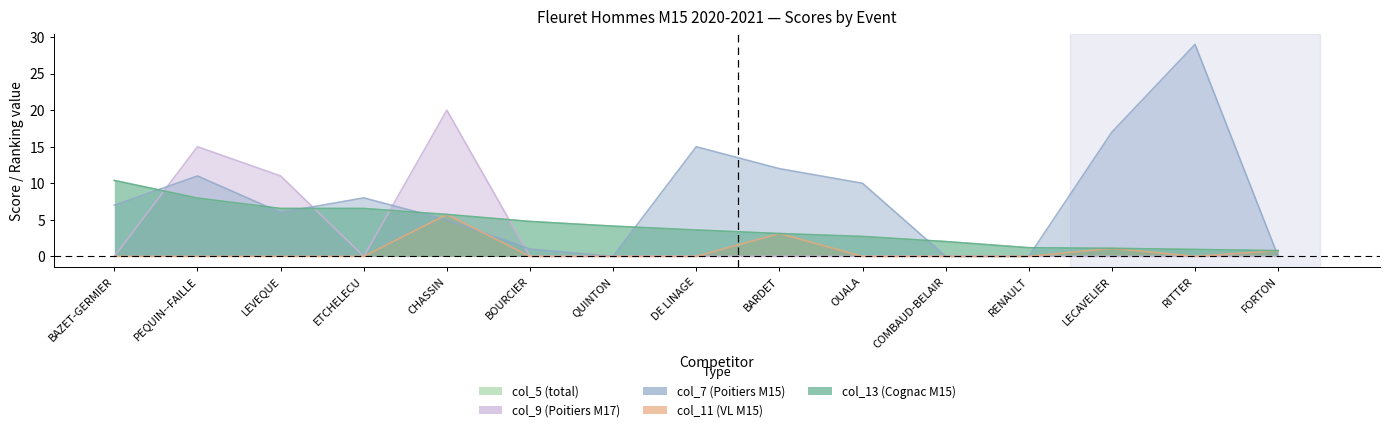

Which series has the largest total across all categories?

col_7 (Poitiers M15)